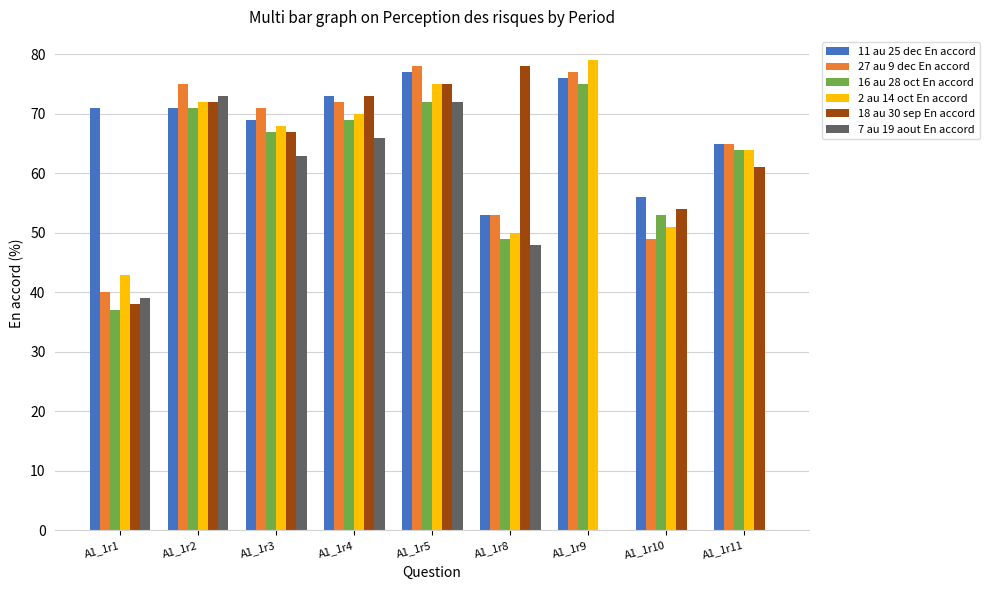

Count the number of data series in this chart.

6